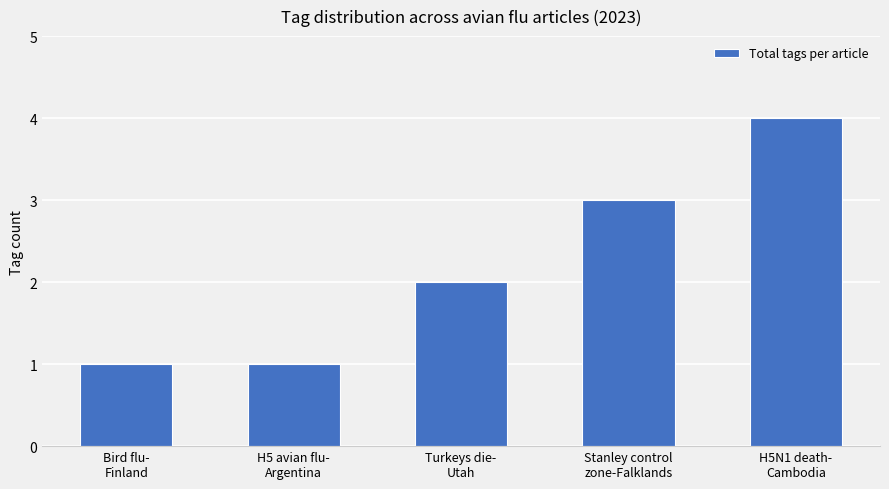

What is the difference between the values at Bird flu-
Finland and H5N1 death-
Cambodia?

3